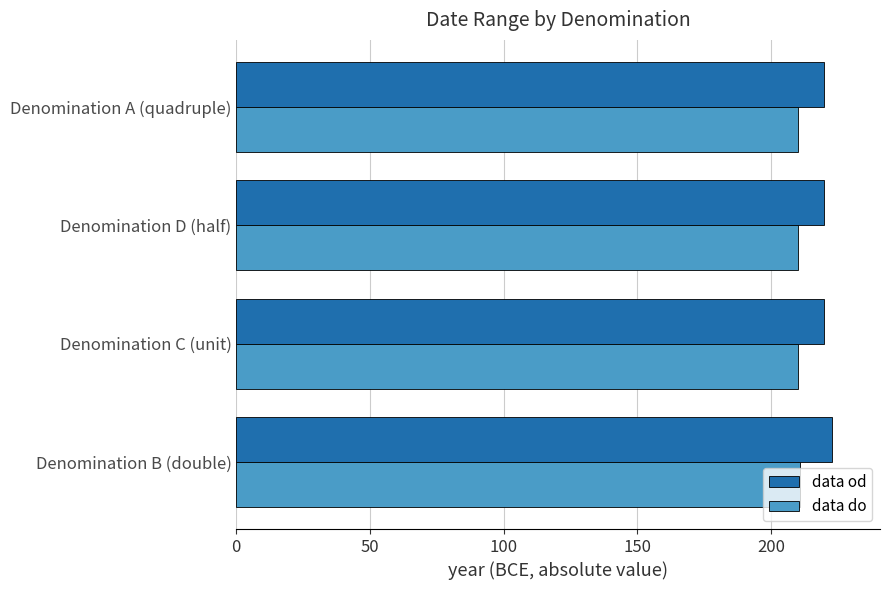

What is the average value of the data od series?

220.8